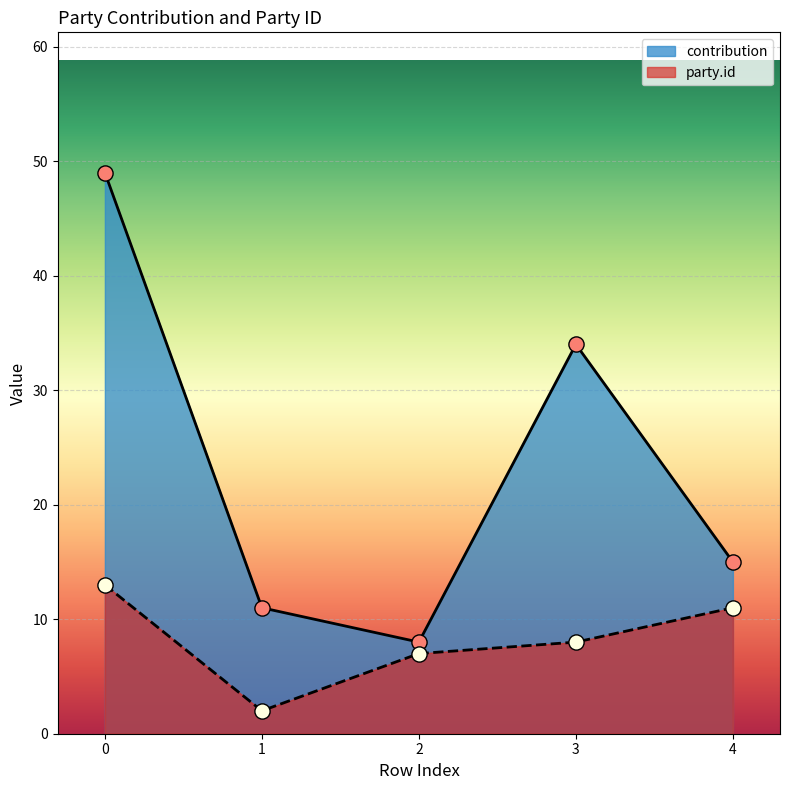

Which series contains the highest Y value?

contribution